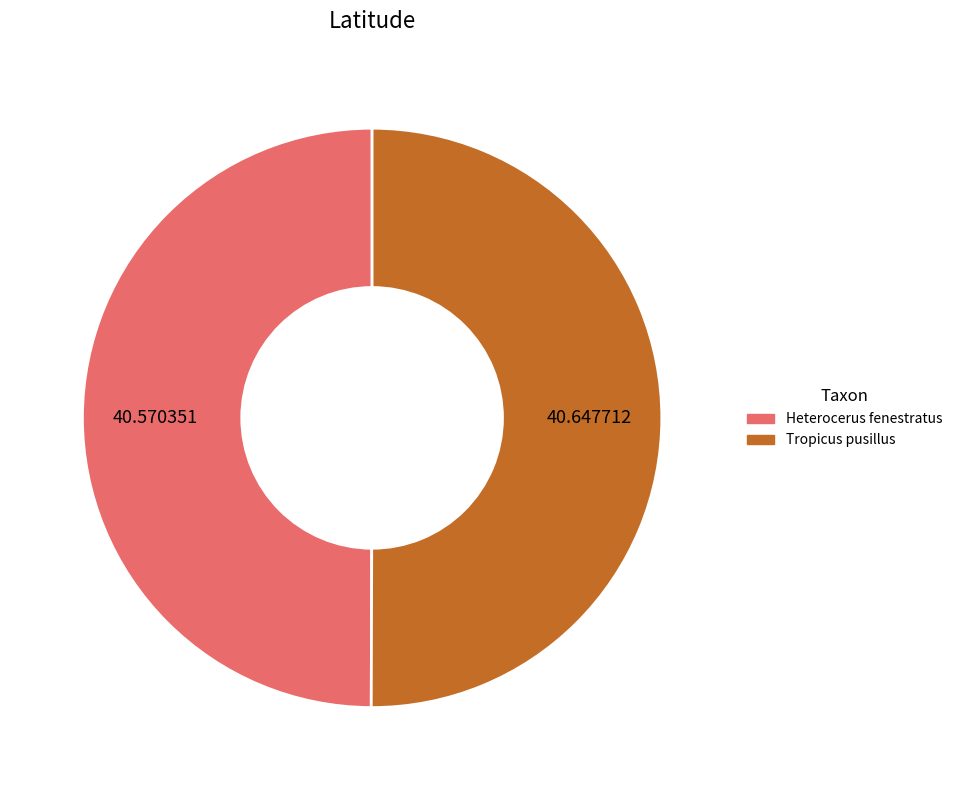

Approximately how many times larger is the value at Tropicus pusillus compared to Heterocerus fenestratus?

1.0